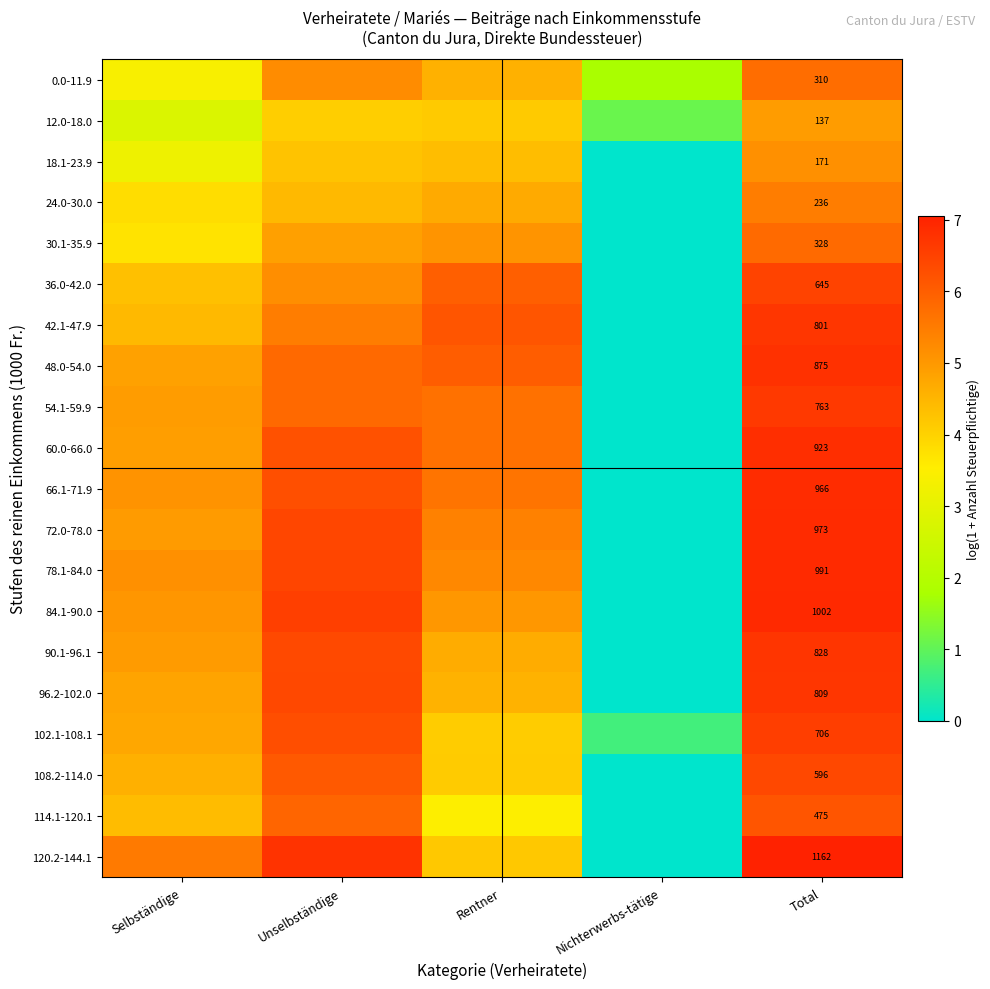

Rank the series at Nichterwerbs-tätige from lowest to highest value.

18.1-23.9, 24.0-30.0, 30.1-35.9, 36.0-42.0, 42.1-47.9, 48.0-54.0, 54.1-59.9, 60.0-66.0, 66.1-71.9, 72.0-78.0, 78.1-84.0, 84.1-90.0, 90.1-96.1, 96.2-102.0, 108.2-114.0, 114.1-120.1, 120.2-144.1, 102.1-108.1, 12.0-18.0, 0.0-11.9